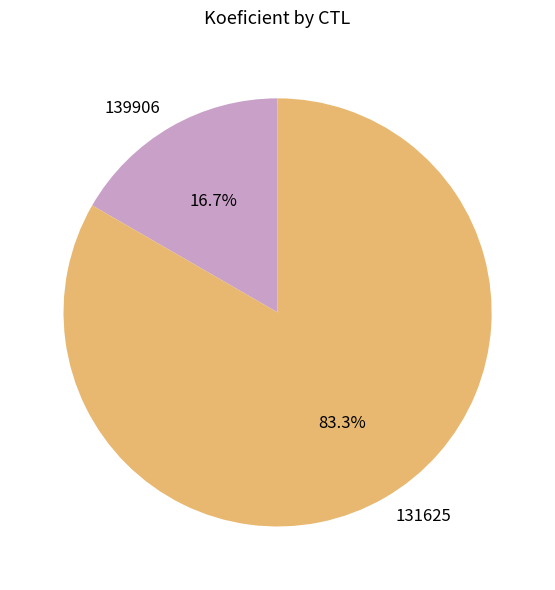

What is the majority slice?

131625